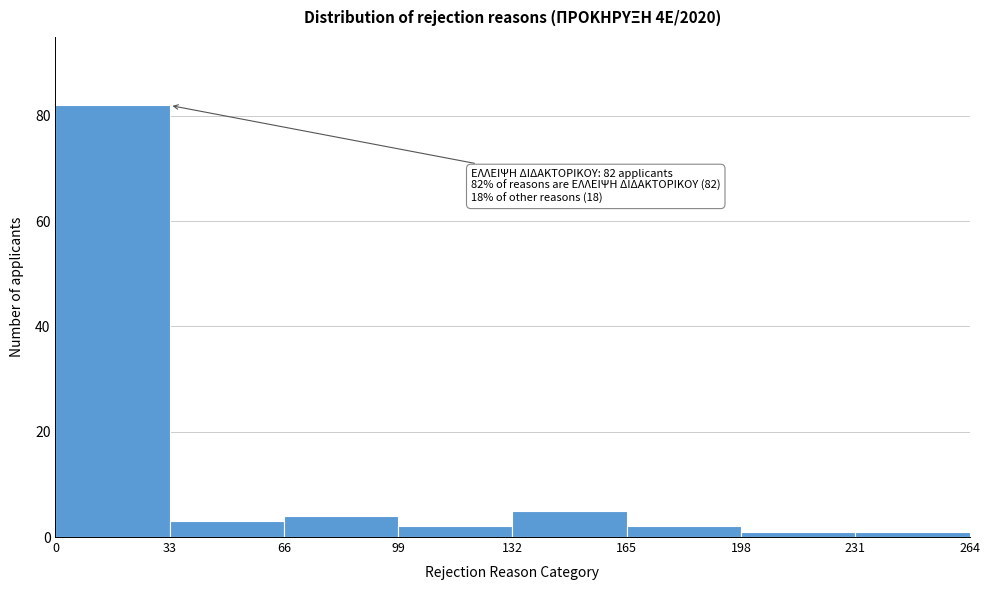

Which range on the x-axis has the tallest bar?

0 to 33